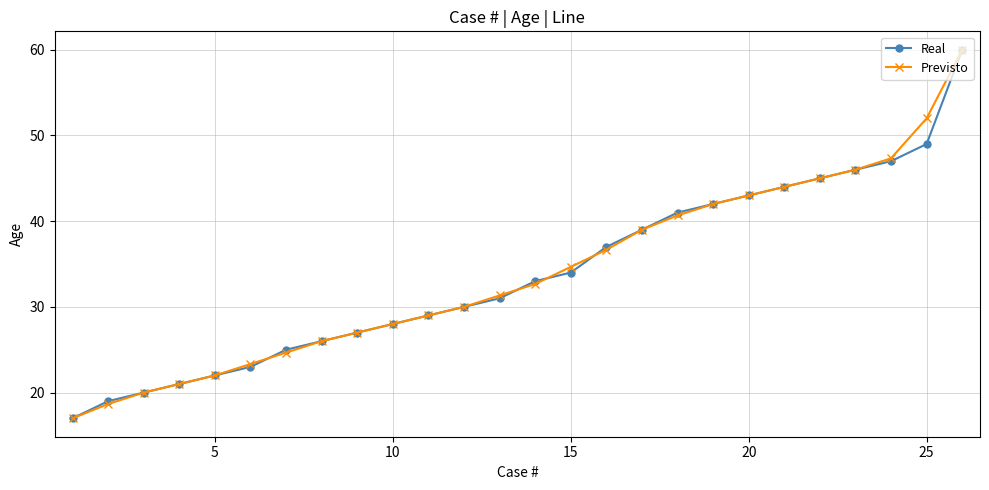

What is the smallest value displayed?

17.0